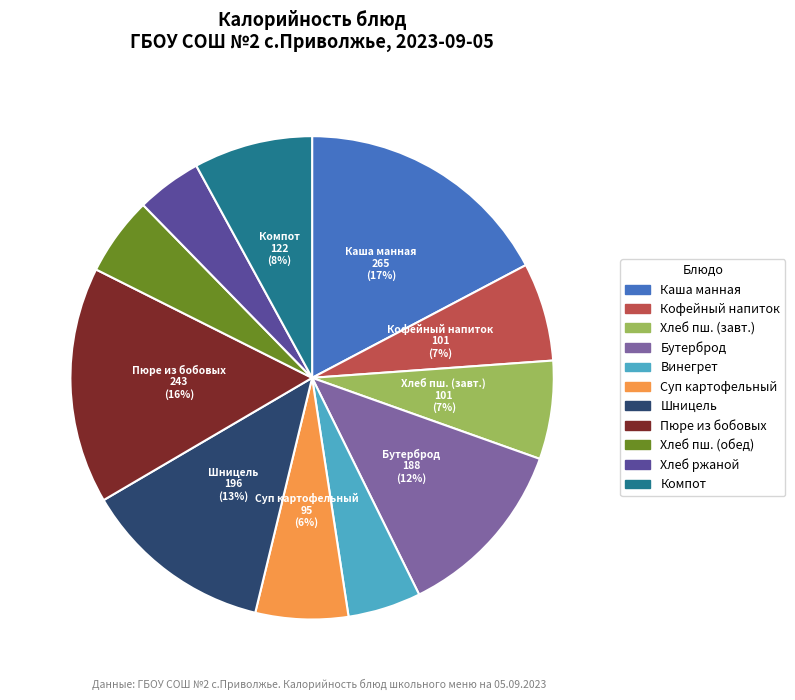

To the nearest percent, what is the difference between the largest and smallest slice percentages?

13%